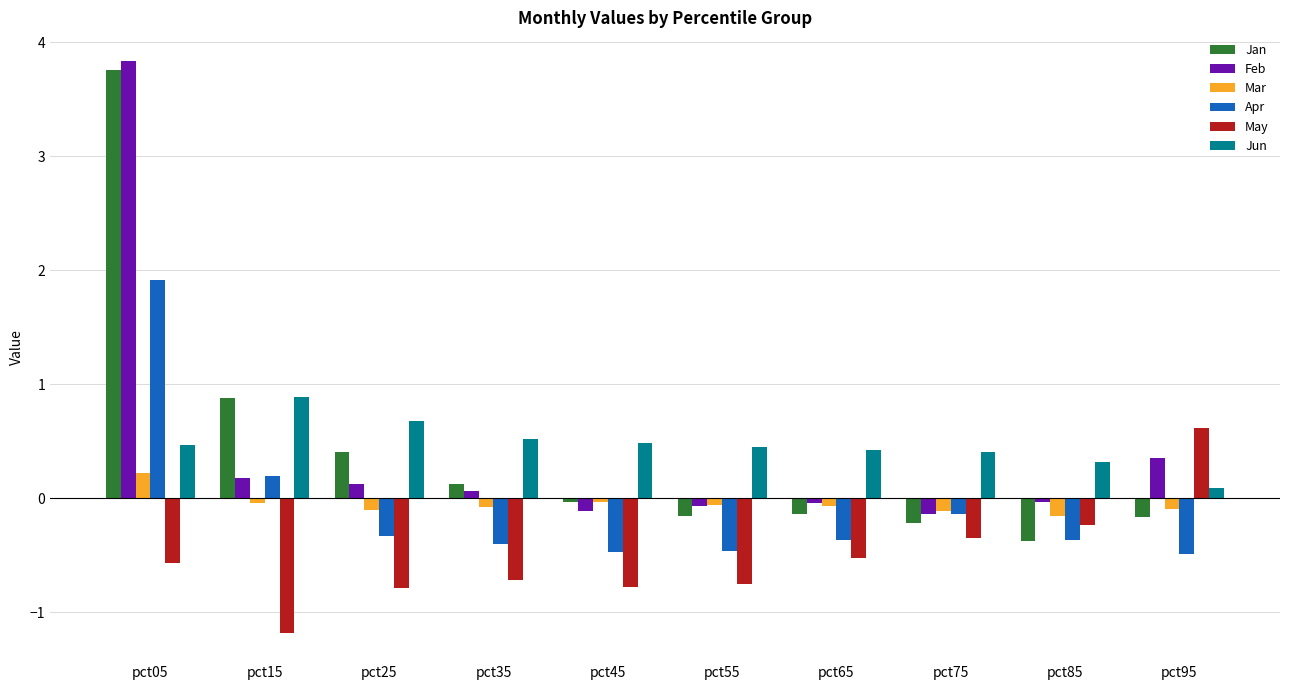

At which label is Jan closest to 1?

pct15